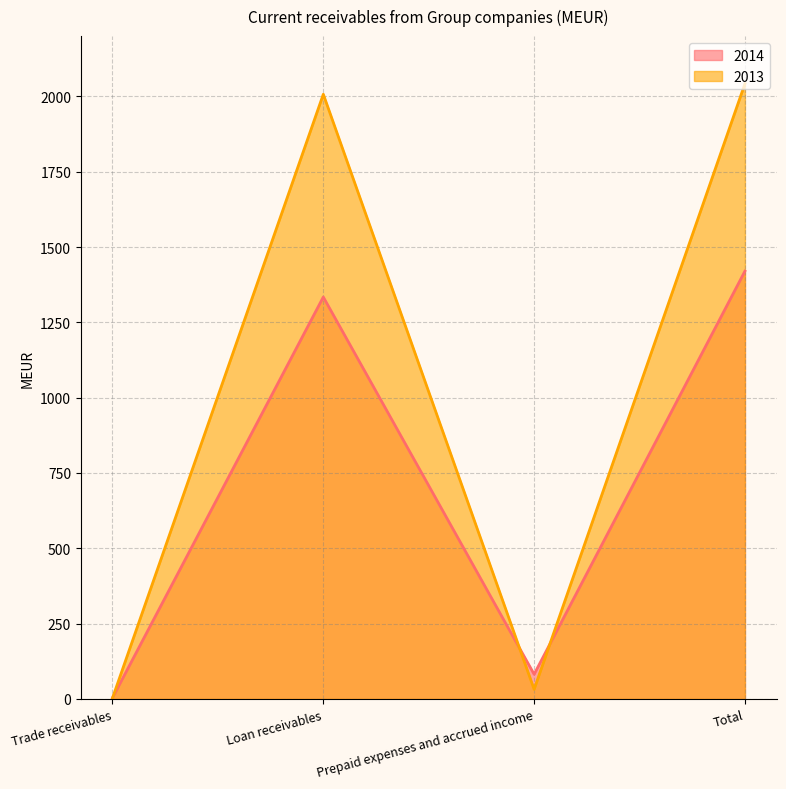

The value of 2014 at Trade receivables is 4. True or false?

True